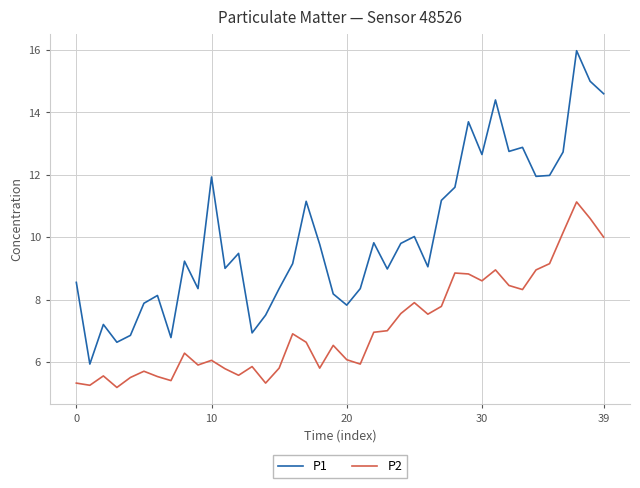

What is the greatest value displayed?

16.0